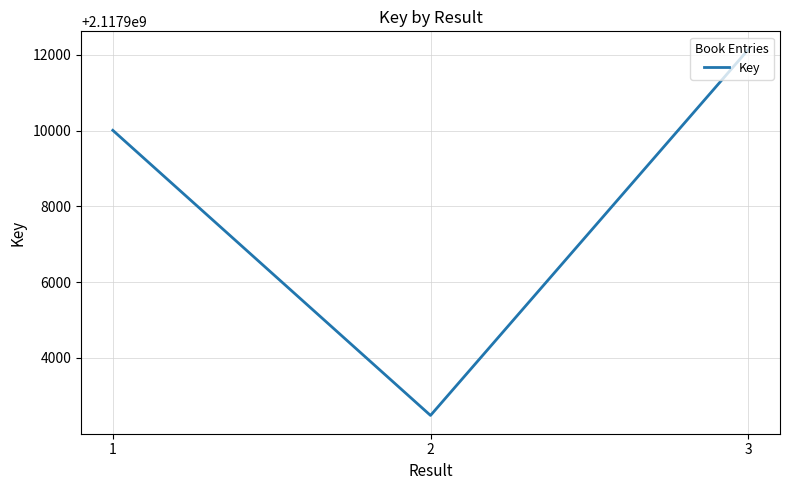

The chart shows a value of 2117902484 at 2. True or false?

True